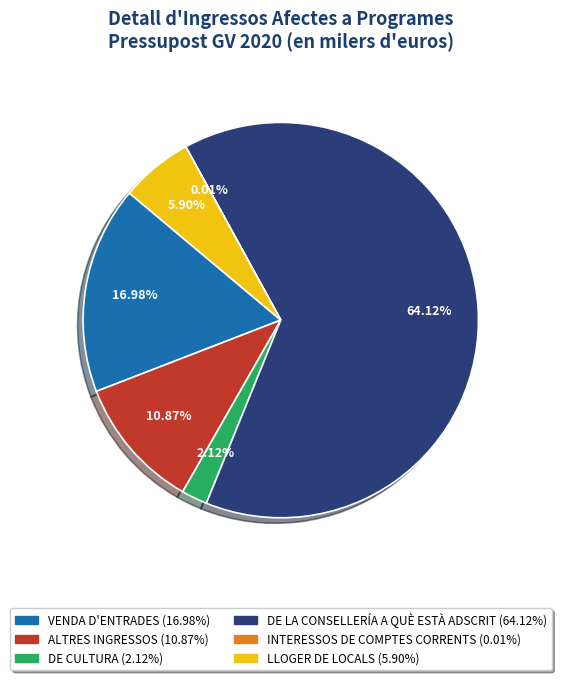

To the nearest percent, what is the difference between the DE LA CONSELLERÍA A QUÈ ESTÀ ADSCRIT and LLOGER DE LOCALS slice percentages?

58%